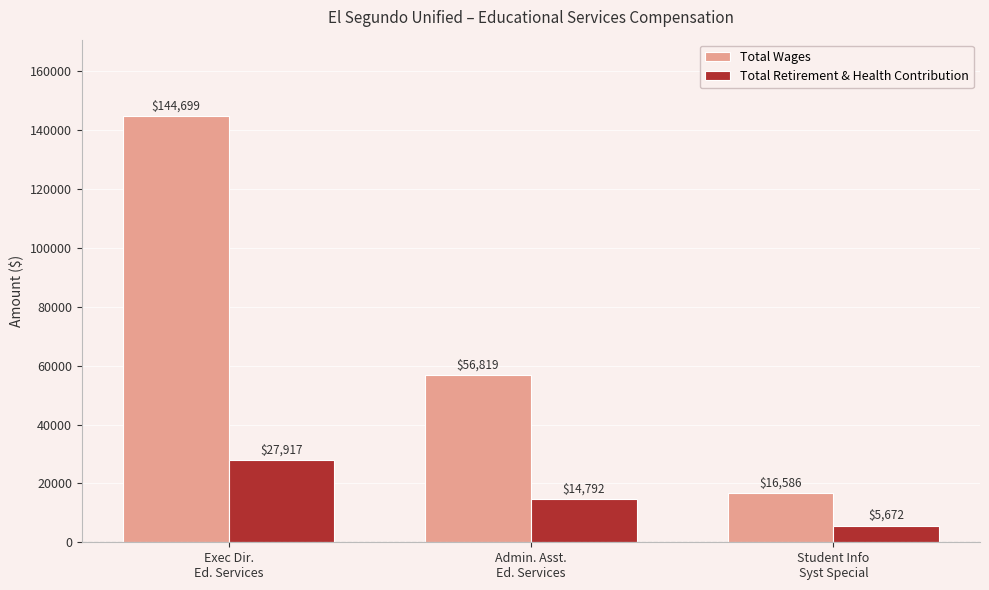

Reading left to right, extract all data points from this chart.

Total Wages: 144699	56819	16586
Total Retirement & Health Contribution: 27917	14792	5672